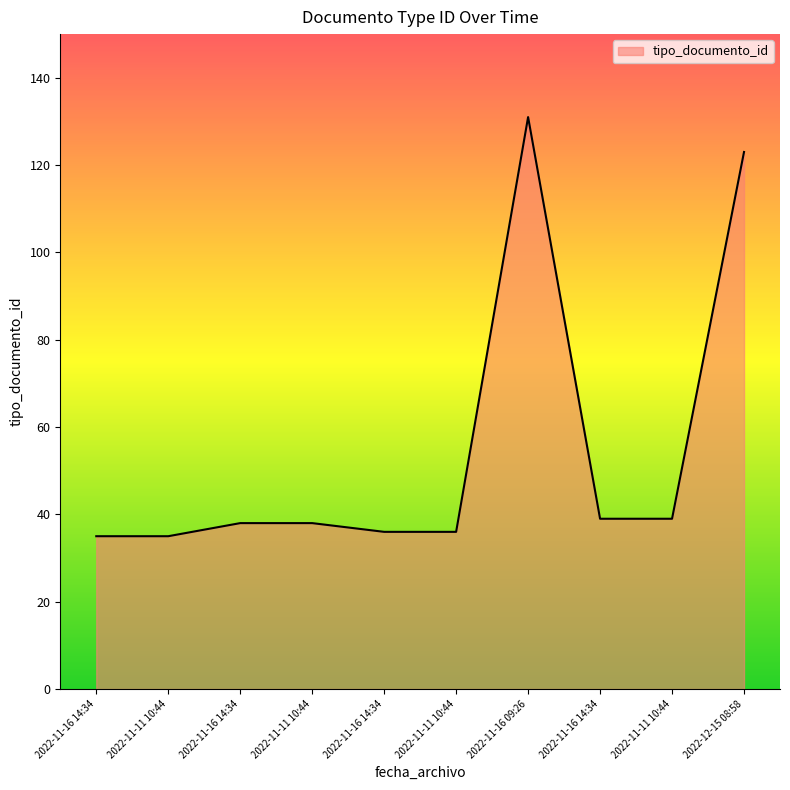

What is the difference between the values at 2022-11-11 10:44 and 2022-11-16 14:34?

3